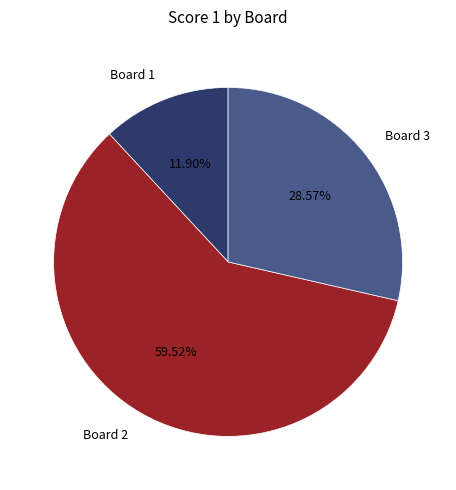

What is the total percentage of Board 3 and Board 2?

88.1%